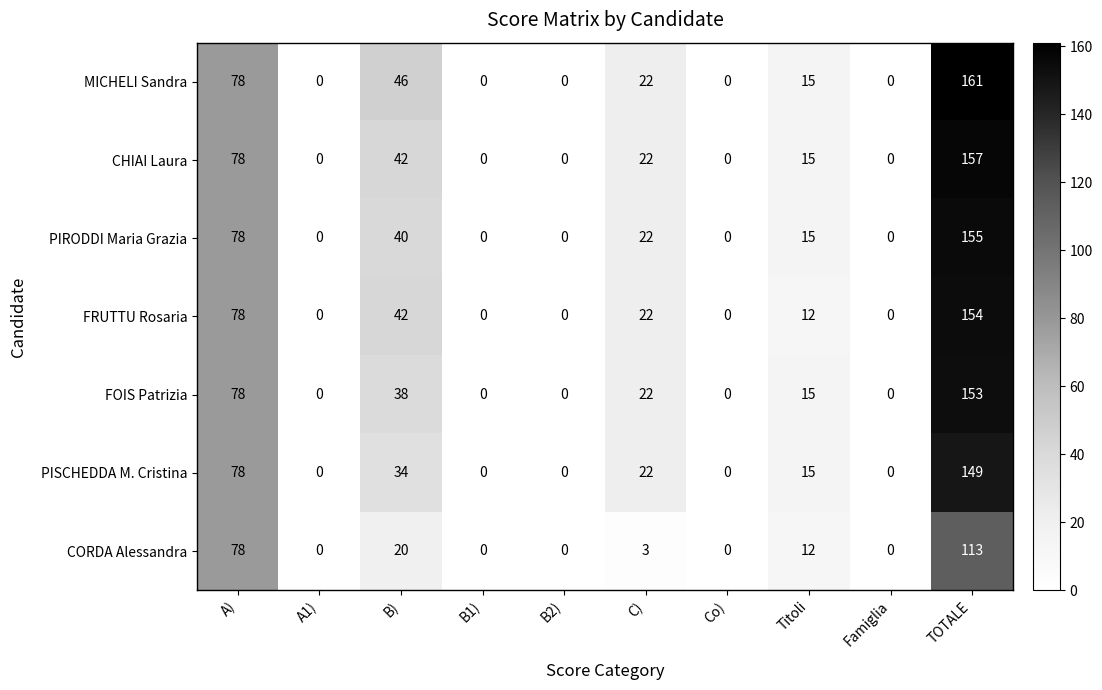

What is the maximum value for FRUTTU Rosaria?

154